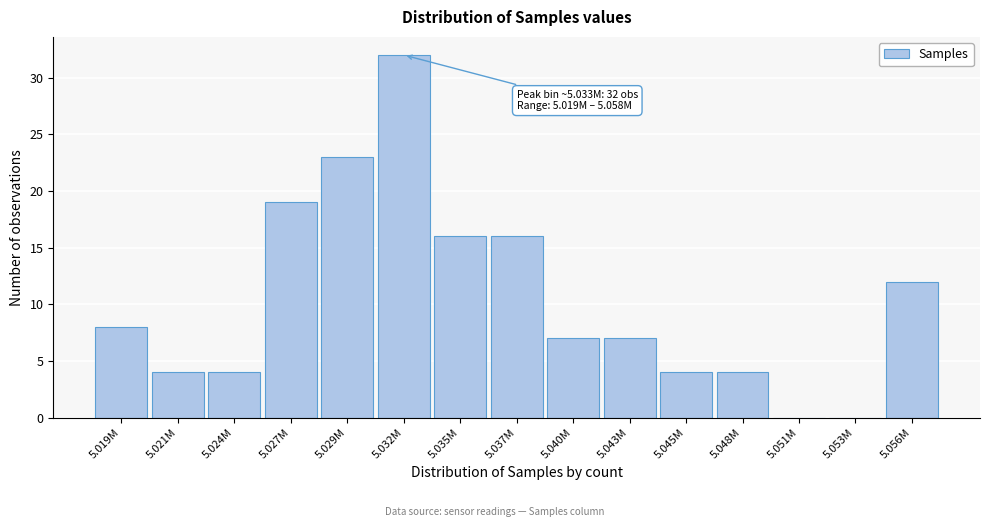

Reading right to left, list all the values displayed in this chart.

5.056M=12	5.053M=0	5.051M=0	5.048M=4	5.045M=4	5.043M=7	5.040M=7	5.037M=16	5.035M=16	5.032M=32	5.029M=23	5.027M=19	5.024M=4	5.021M=4	5.019M=8